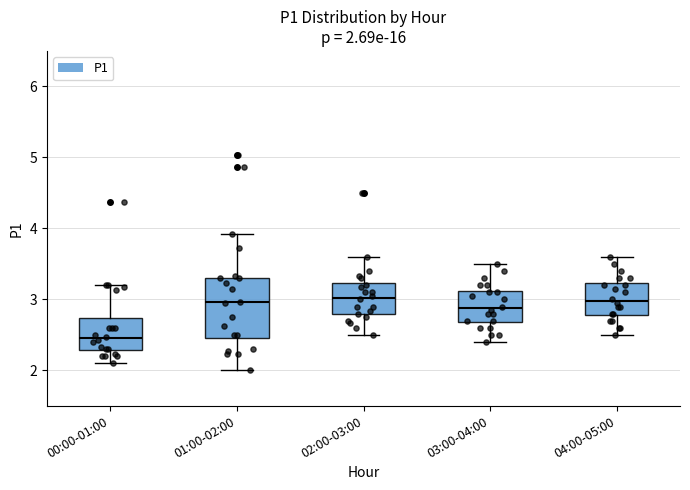

Which box is the tallest, from its lower edge to its upper edge?

01:00-02:00